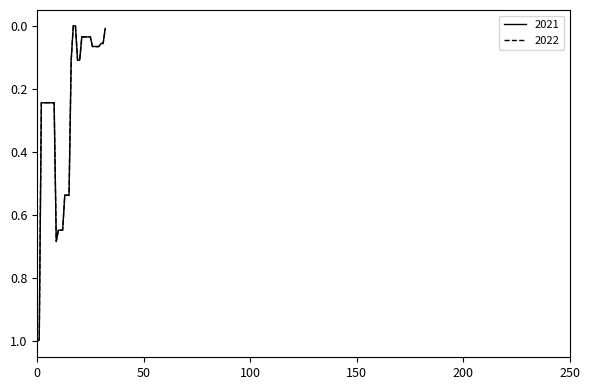

Rank the series by their maximum value, from lowest to highest.

2021, 2022